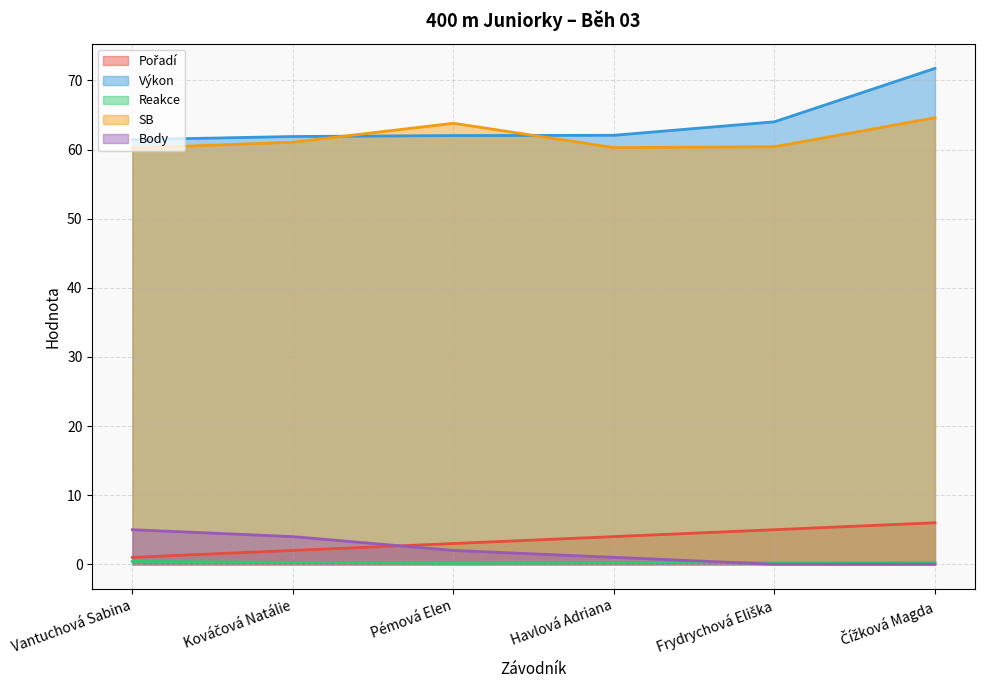

What is the label of the 3rd point from the left?

Pémová Elen